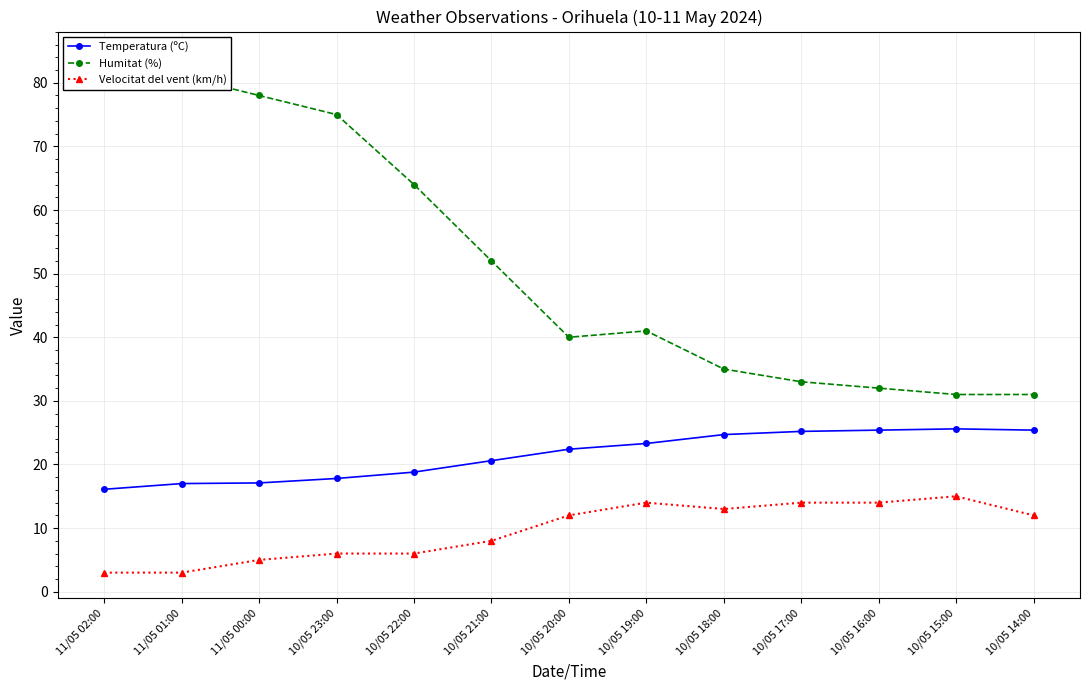

The value of Velocitat del vent (km/h) at 10/05 19:00 is 21.3. True or false?

False